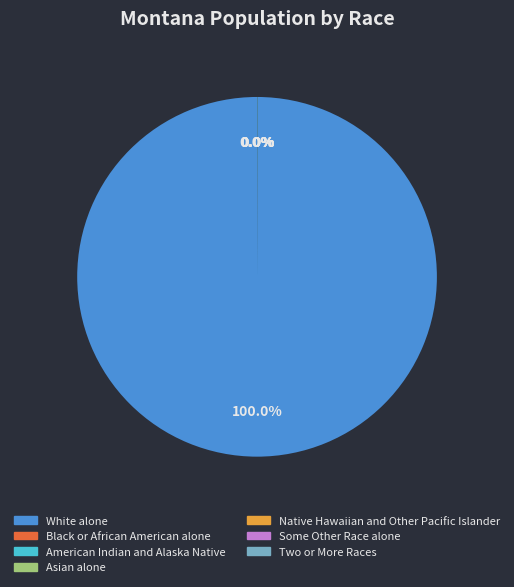

Is there any slice that represents more than half of the pie?

Yes